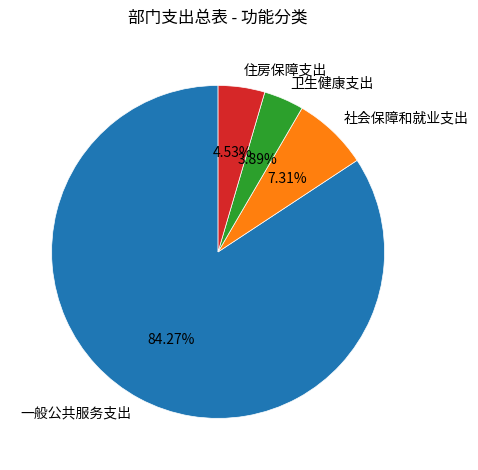

Which category has the biggest portion of the pie?

一般公共服务支出